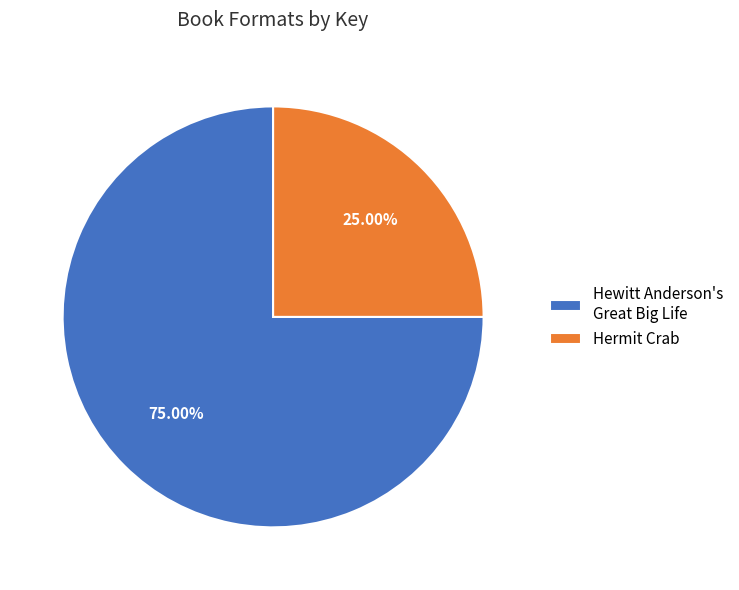

Which category has the smallest portion of the pie?

Hermit Crab